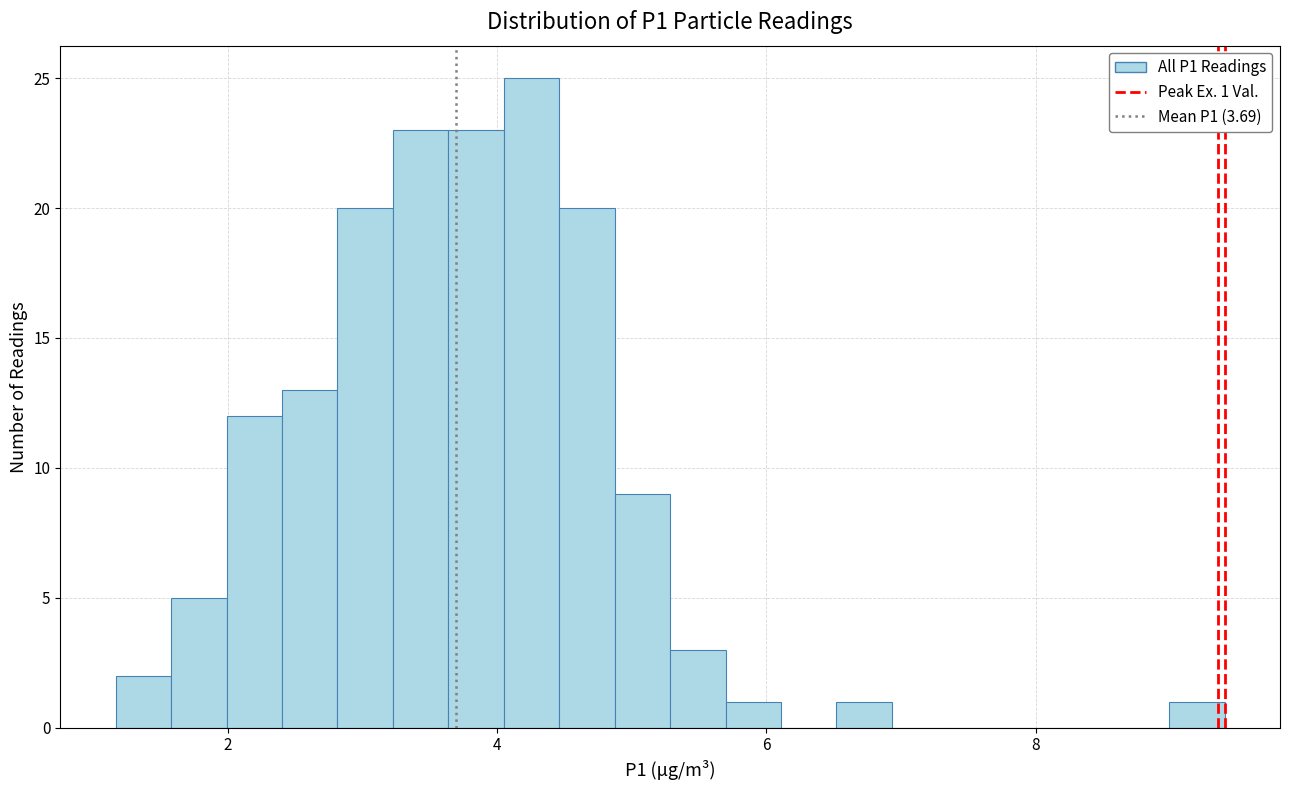

Read against the x-axis, roughly where is the centre of the tallest bar?

4.2